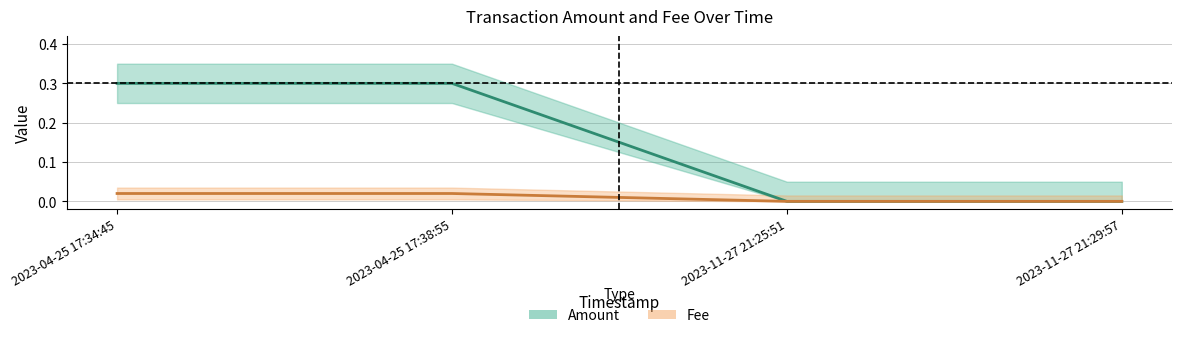

Reading left to right, transcribe all the data shown in this chart.

Amount: 0.3	0.3	0.0	0.0
Fee: 0.0	0.0	0.0	0.0